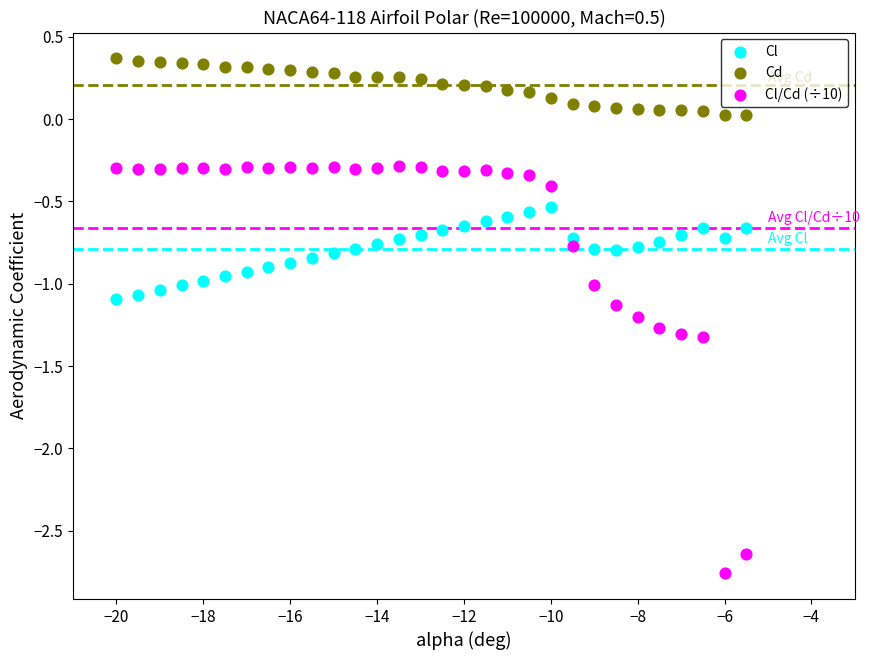

Which series has the largest Y range (max minus min)?

Cl/Cd (÷10)